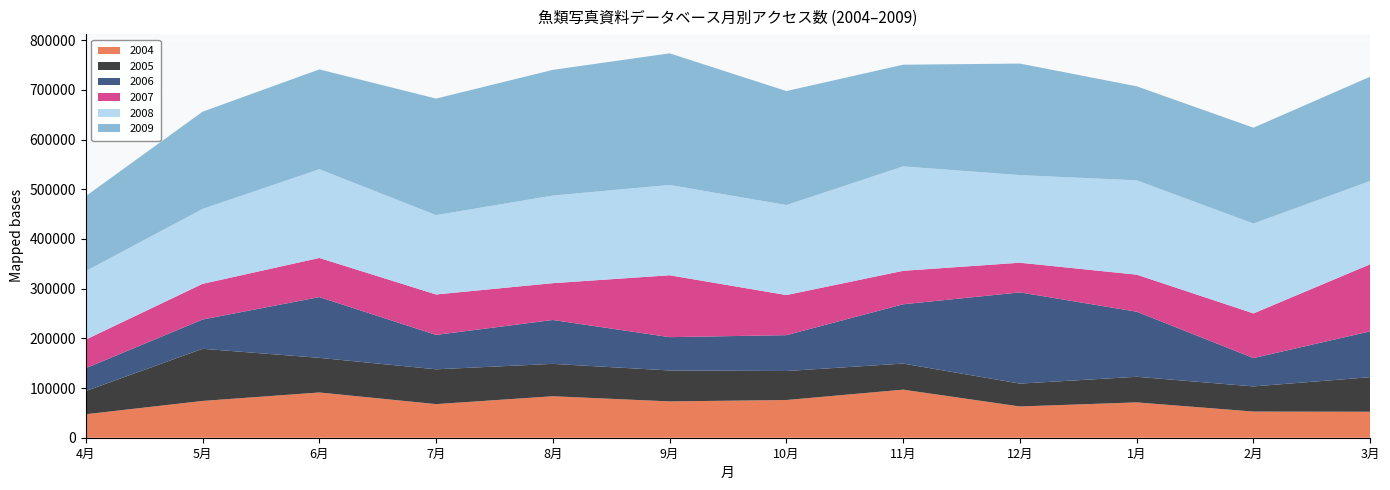

Reading left to right, extract all data points from this chart.

2004: 4月=47255	5月=74039	6月=91066	7月=67637	8月=83478	9月=73094	10月=75888	11月=96733	12月=62898	1月=71109	2月=52646	3月=52297
2005: 4月=46780	5月=104956	6月=69723	7月=70072	8月=65143	9月=62263	10月=58384	11月=52493	12月=46019	1月=51530	2月=50628	3月=69560
2006: 4月=45922	5月=58909	6月=122279	7月=69243	8月=88351	9月=67073	10月=72178	11月=119373	12月=183592	1月=131002	2月=57062	3月=92281
2007: 4月=57539	5月=71761	6月=78758	7月=81354	8月=74106	9月=124548	10月=80681	11月=67337	12月=59725	1月=74547	2月=89859	3月=135013
2008: 4月=137916	5月=150828	6月=178587	7月=159772	8月=176301	9月=181762	10月=181160	11月=210195	12月=176321	1月=189893	2月=180884	3月=167672
2009: 4月=150817	5月=195644	6月=200873	7月=234499	8月=253014	9月=264911	10月=229439	11月=204631	12月=224470	1月=189218	2月=192874	3月=209858